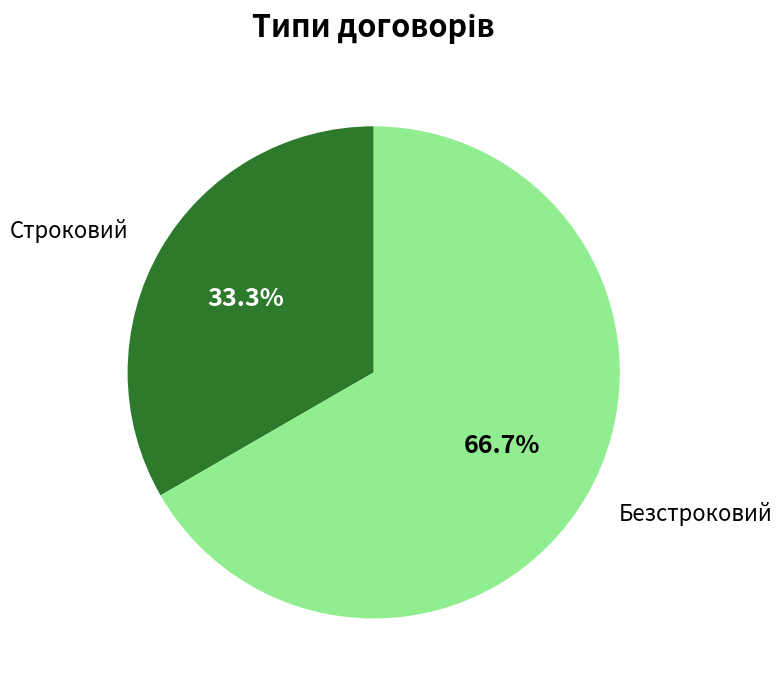

Does any single category account for the majority?

Yes